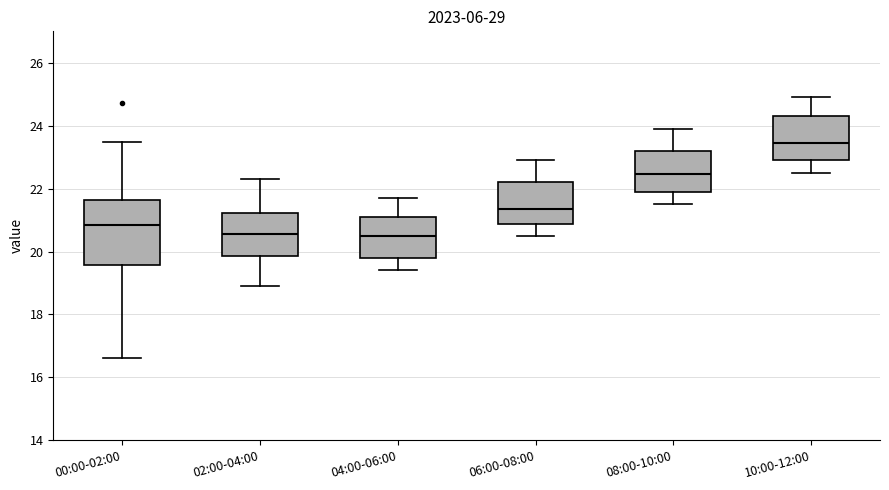

Reading left to right, read every box against the y-axis: the position of its median line, the range the box covers, and the ends of its whiskers. The values are not printed on the chart, so give them approximately, as read against the axis.

00:00-02:00: median 20.8, box 19.6 to 21.6, whiskers 16.6 to 23.4
02:00-04:00: median 20.6, box 19.8 to 21.2, whiskers 19.0 to 22.4
04:00-06:00: median 20.6, box 19.8 to 21.2, whiskers 19.4 to 21.8
06:00-08:00: median 21.4, box 20.8 to 22.2, whiskers 20.6 to 23.0
08:00-10:00: median 22.4, box 22.0 to 23.2, whiskers 21.6 to 24.0
10:00-12:00: median 23.4, box 23.0 to 24.4, whiskers 22.6 to 25.0